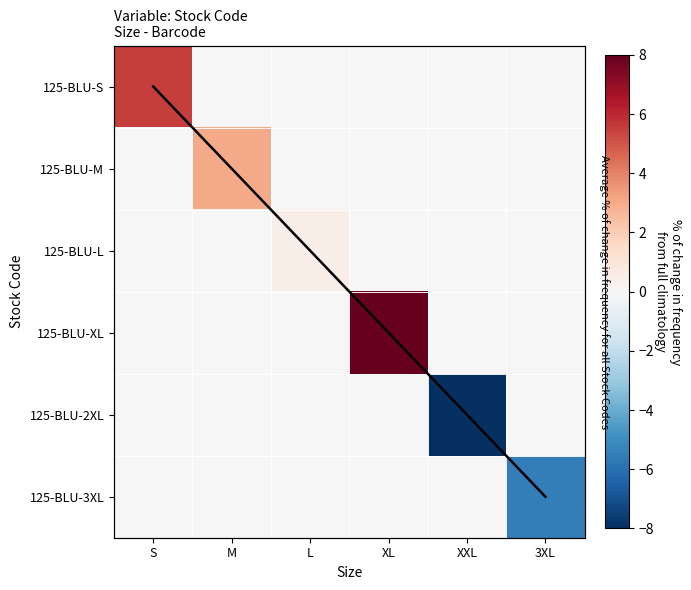

Count the number of categories in the chart.

6